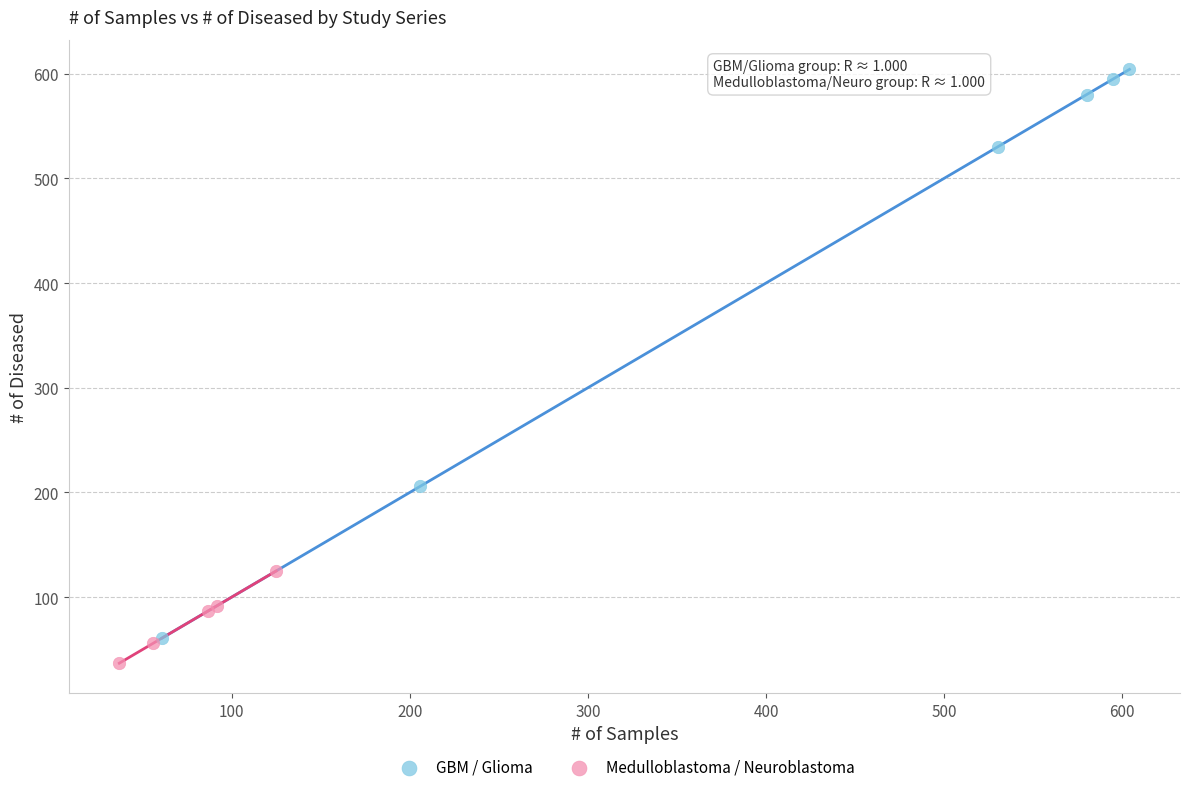

Which series reaches the minimum Y coordinate?

Medulloblastoma / Neuroblastoma